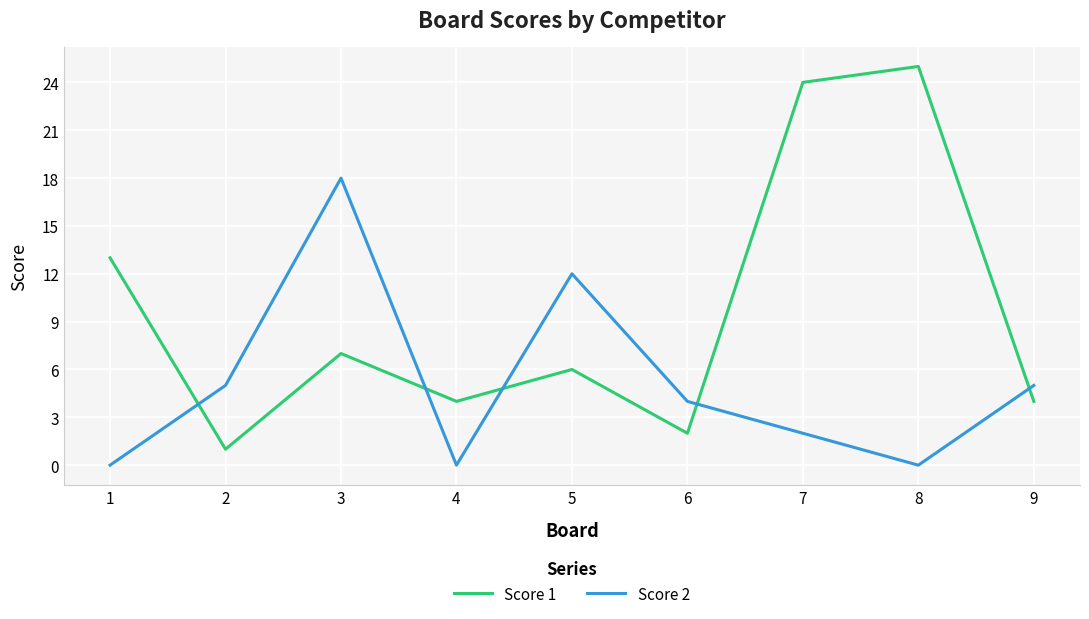

How many intersections are there between Score 2 and Score 1?

5